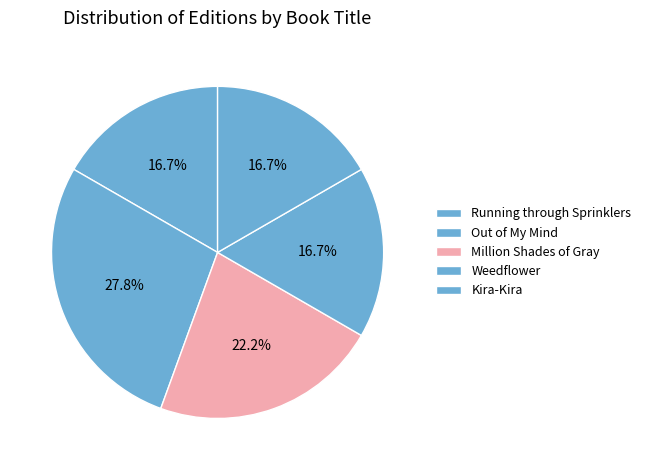

How many segments does this pie chart have?

5